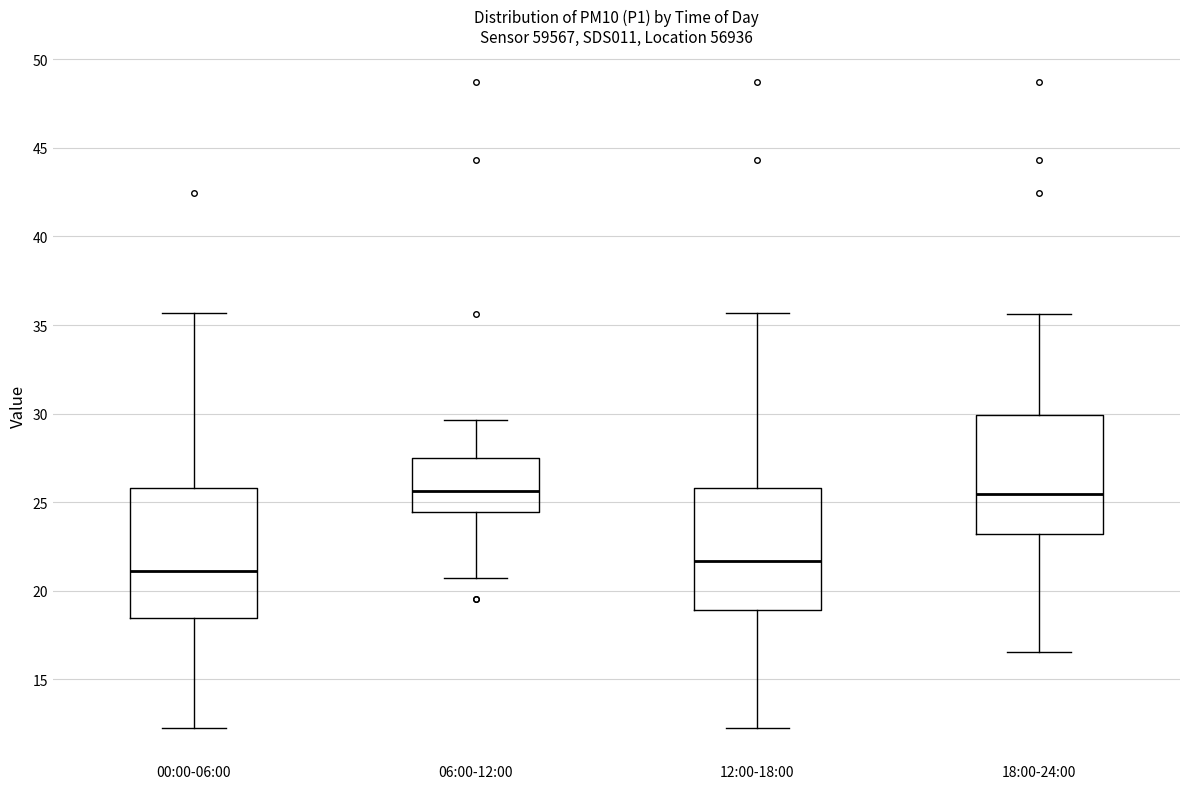

Reading left to right, transcribe this box plot: for each box, give where its median line is, the range the box spans, and where its two whiskers end, as read against the y-axis. The values are not printed on the chart, so give them approximately, as read against the axis.

00:00-06:00: median 21.0, box 18.5 to 26.0, whiskers 12.5 to 35.5
06:00-12:00: median 25.5, box 24.5 to 27.5, whiskers 20.5 to 29.5
12:00-18:00: median 21.5, box 19.0 to 26.0, whiskers 12.5 to 35.5
18:00-24:00: median 25.5, box 23.0 to 30.0, whiskers 16.5 to 35.5